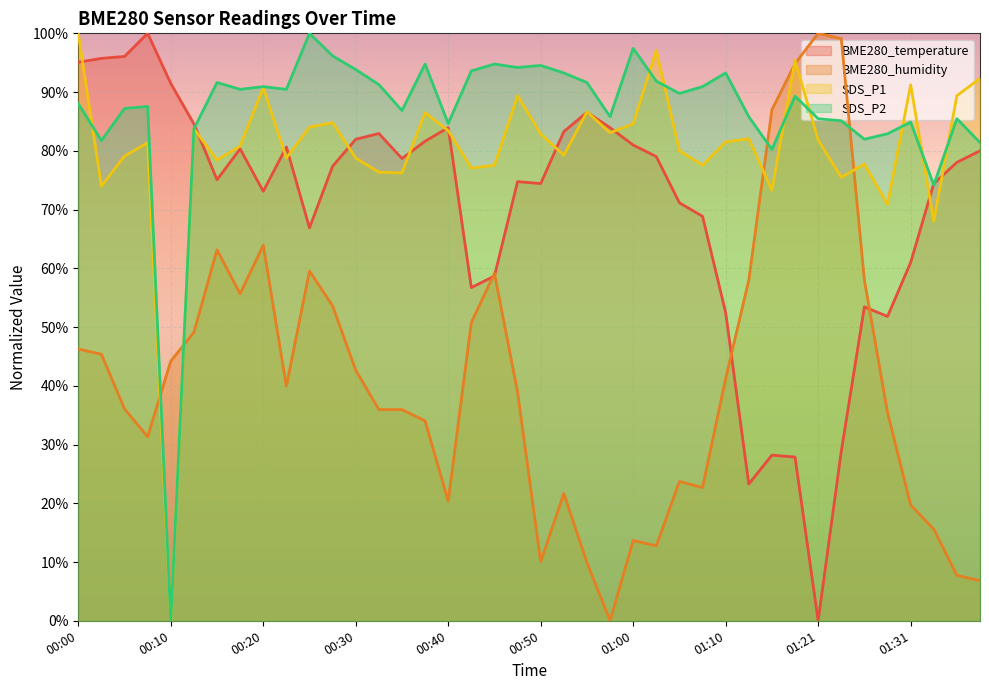

What is the label of the 11th point from the right?

01:12